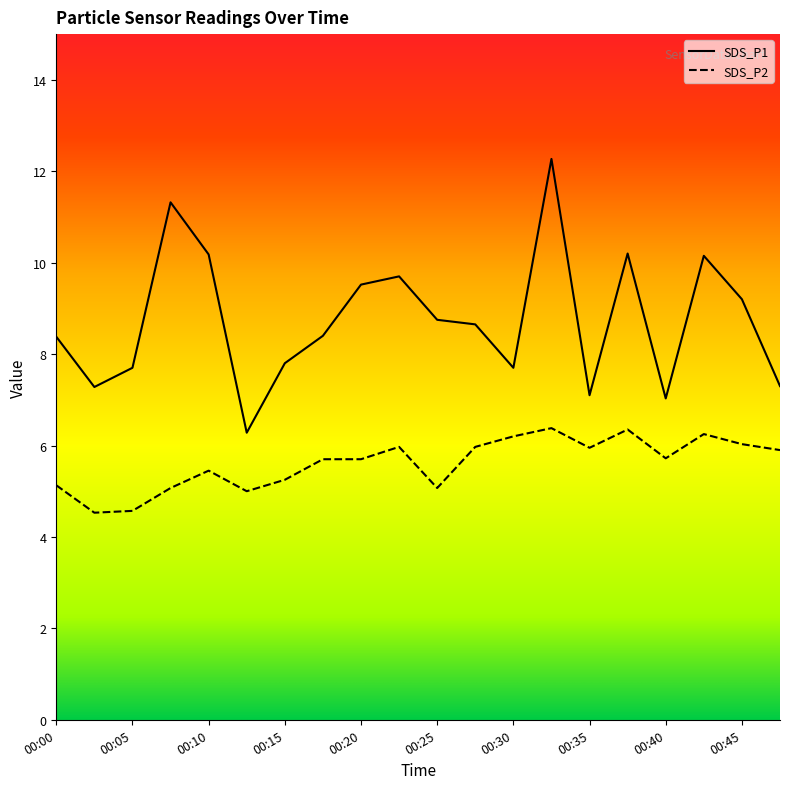

What is the sum of the SDS_P2 values at 00:00 and 00:05?

9.7